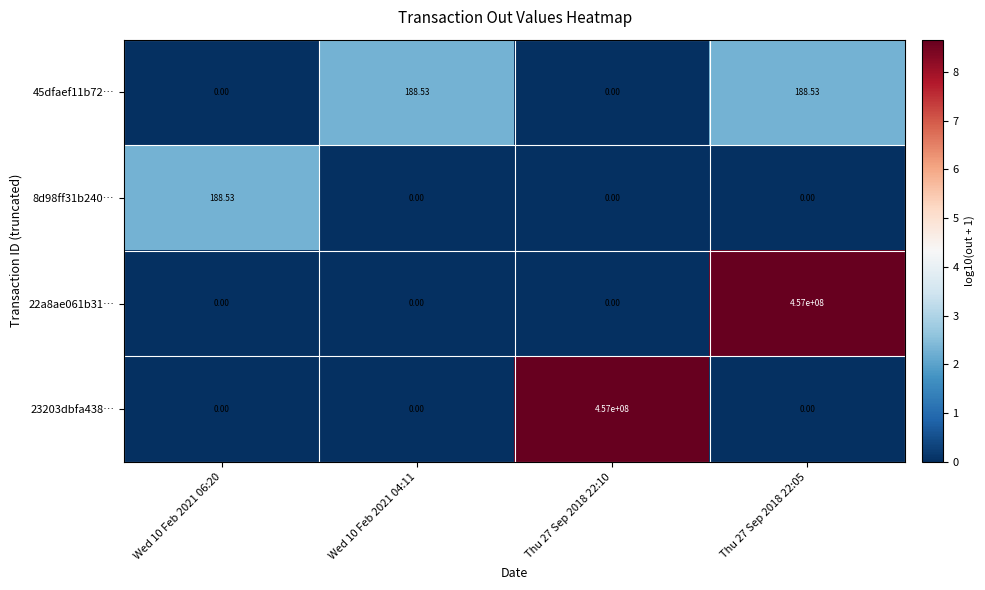

Is the value of 23203dbfa438… at Thu 27 Sep 2018 22:10 greater than the value of 22a8ae061b31… at Wed 10 Feb 2021 04:11?

Yes